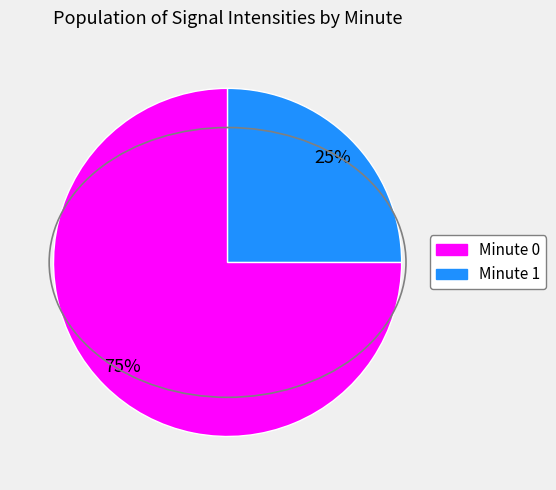

To the nearest percent, what is the average slice percentage?

50%